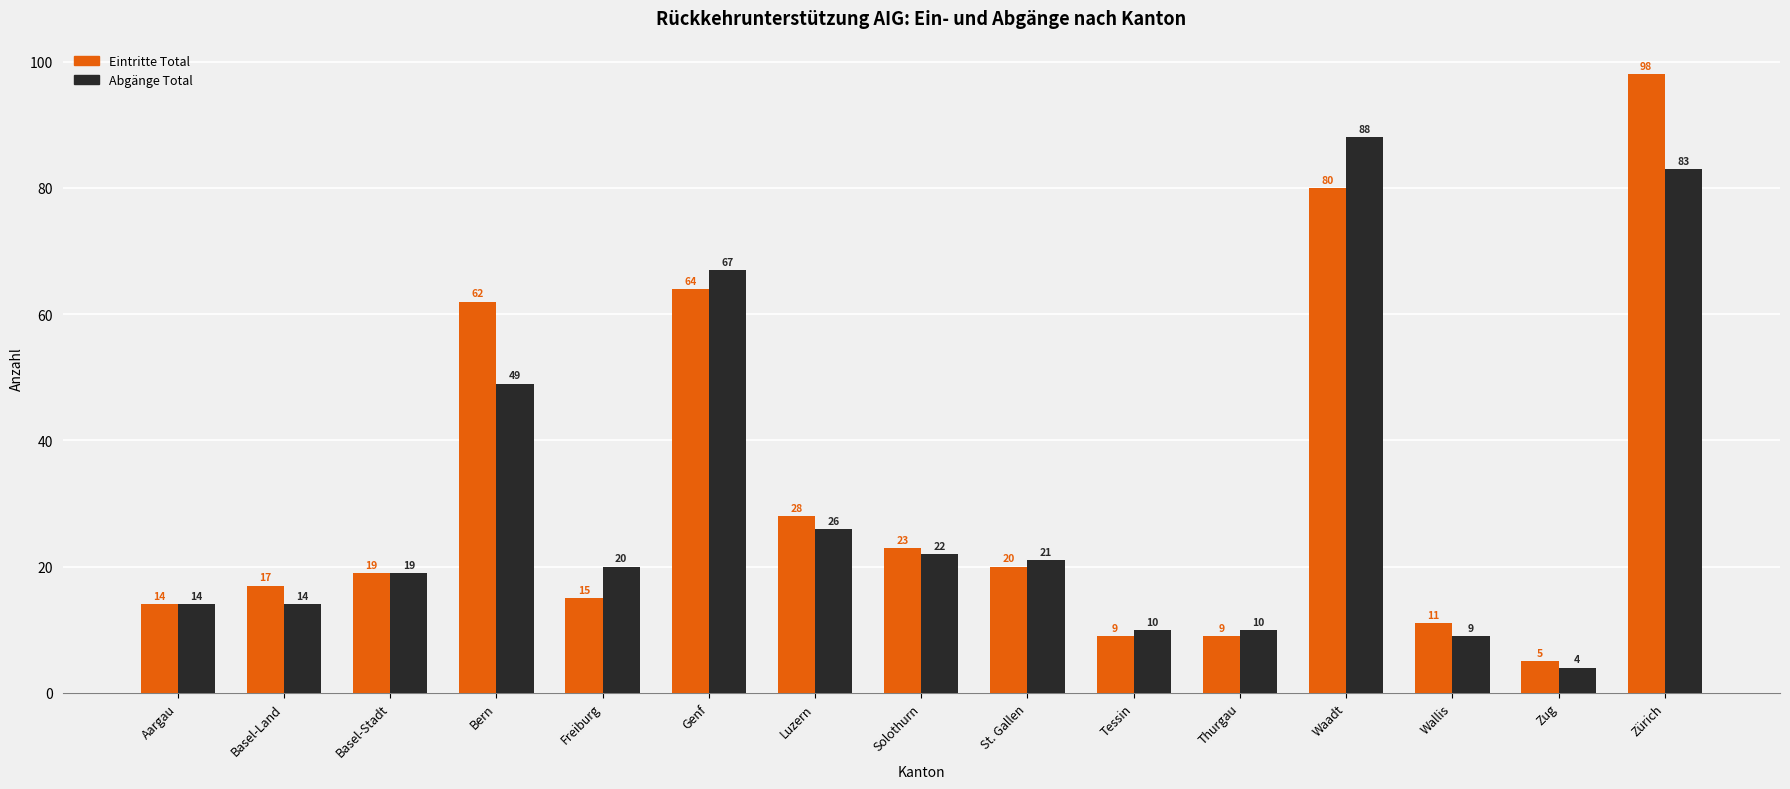

Count the number of data series in this chart.

2